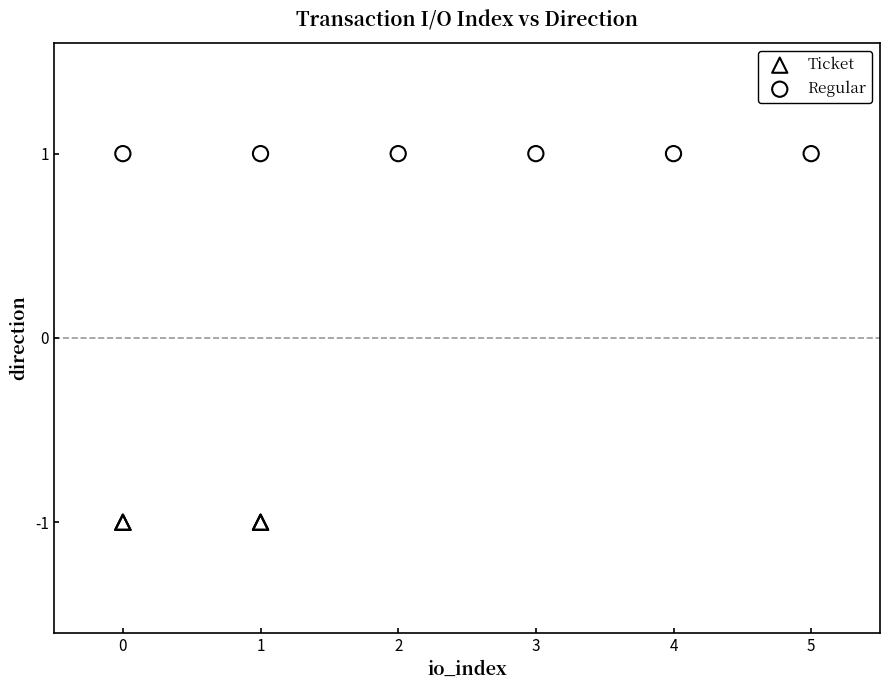

Which series contains the lowest Y value?

Ticket